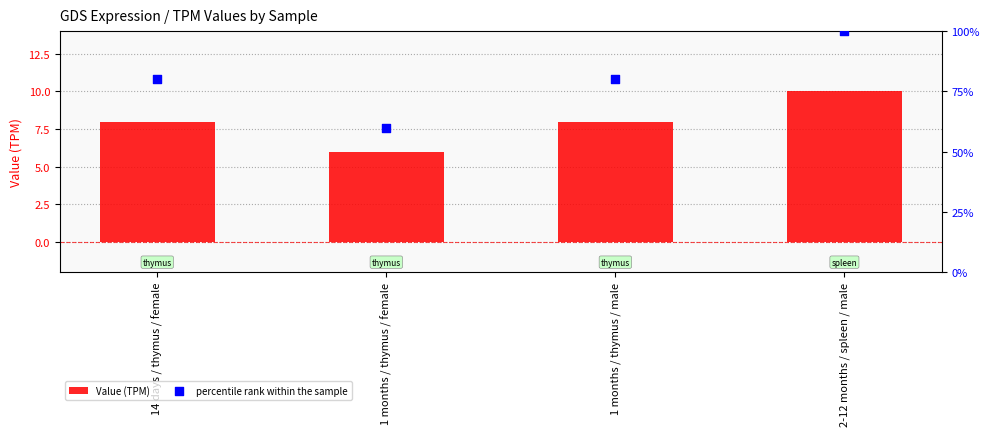

What are all the series names shown in the legend?

Value (TPM), percentile rank within the sample